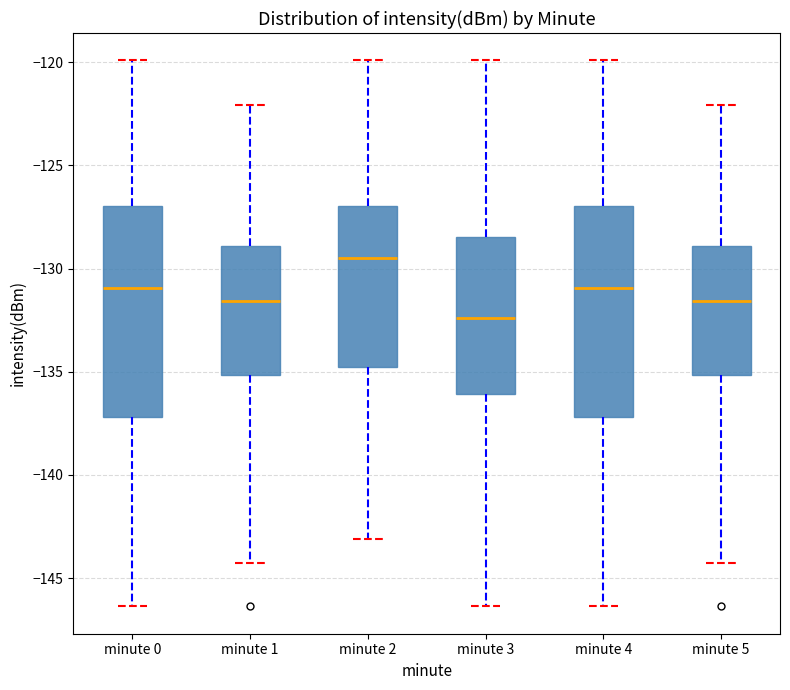

Where does the lower whisker of the box for minute 1 end on the y-axis? The values are not printed on the chart, so give them approximately, as read against the axis.

-144.5